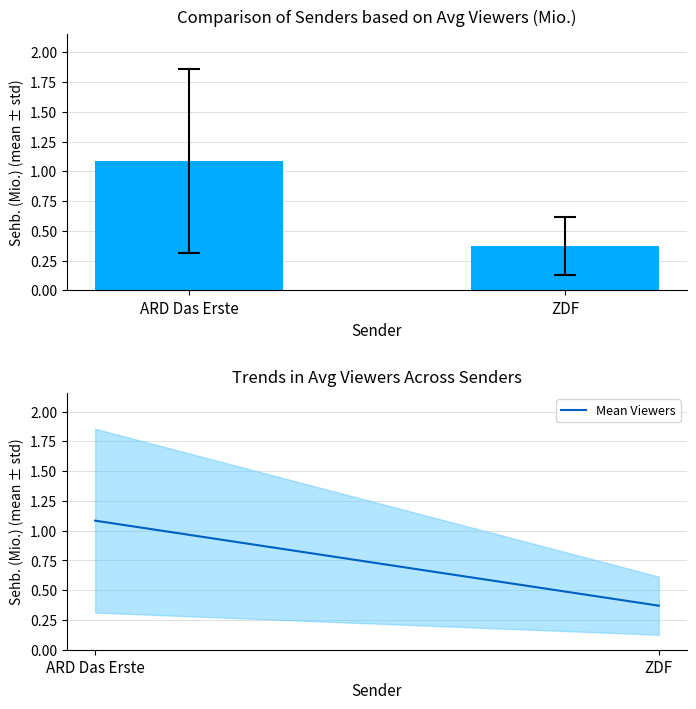

What is the difference between the maximum and minimum values?

0.7